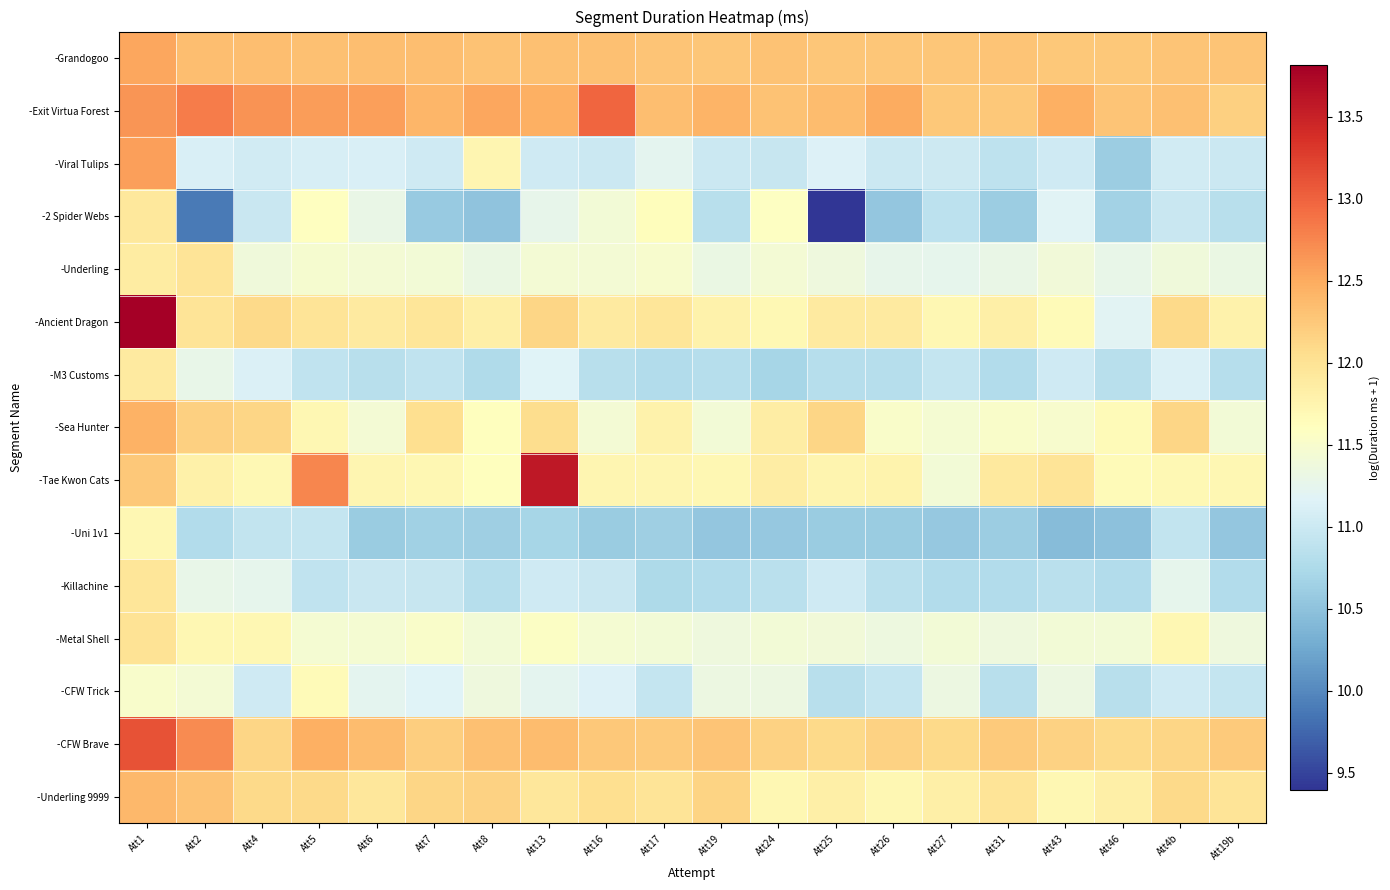

List the series in order of their peak value, lowest first.

-CFW Trick, -Uni 1v1, -M3 Customs, -2 Spider Webs, -Killachine, -Underling, -Metal Shell, -Underling 9999, -Sea Hunter, -Grandogoo, -Viral Tulips, -Exit Virtua Forest, -CFW Brave, -Tae Kwon Cats, -Ancient Dragon